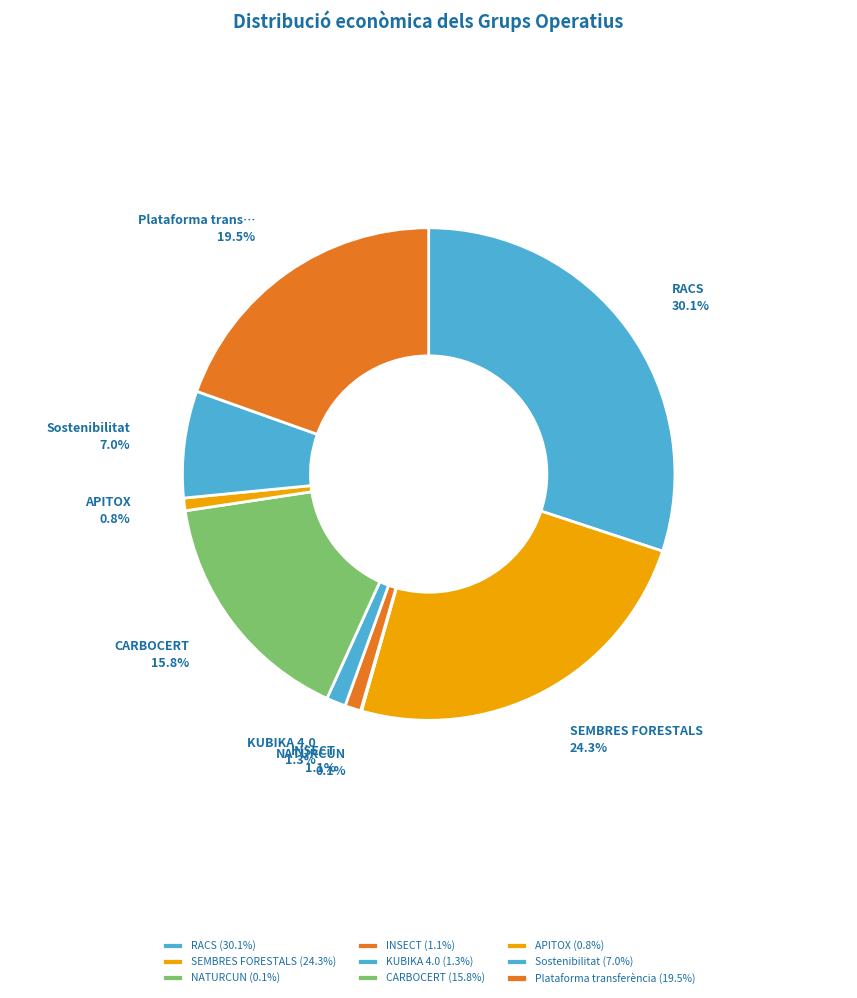

To the nearest percent, what is the average slice percentage?

11%